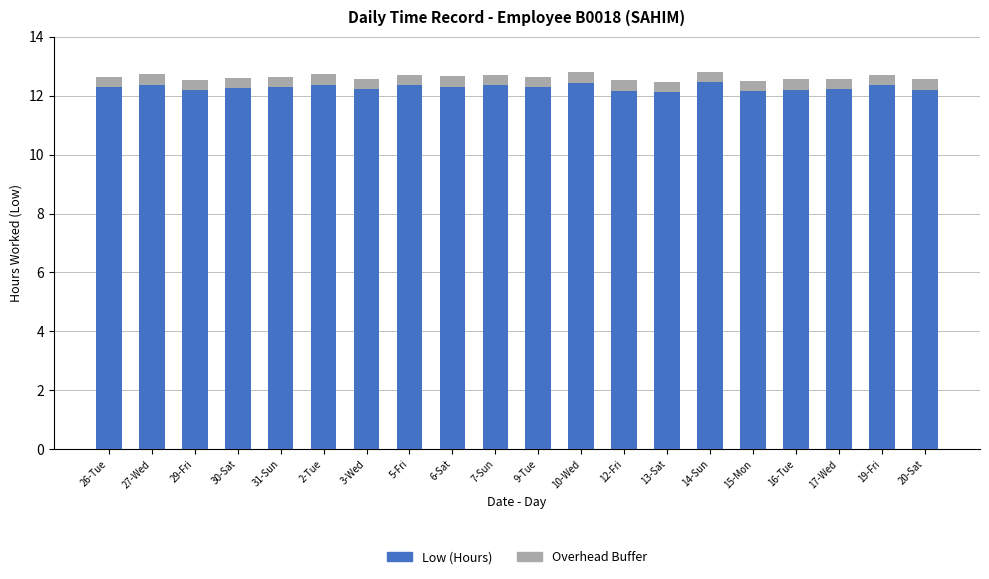

What is the highest value of the Low (Hours) series?

12.5